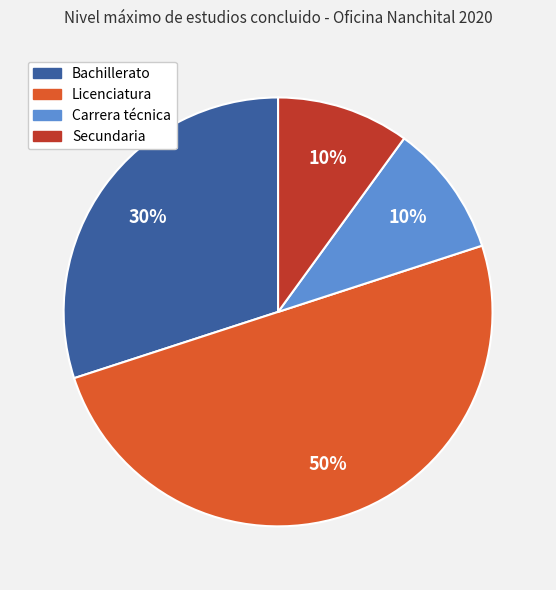

Does Bachillerato account for over 50% of the chart?

No